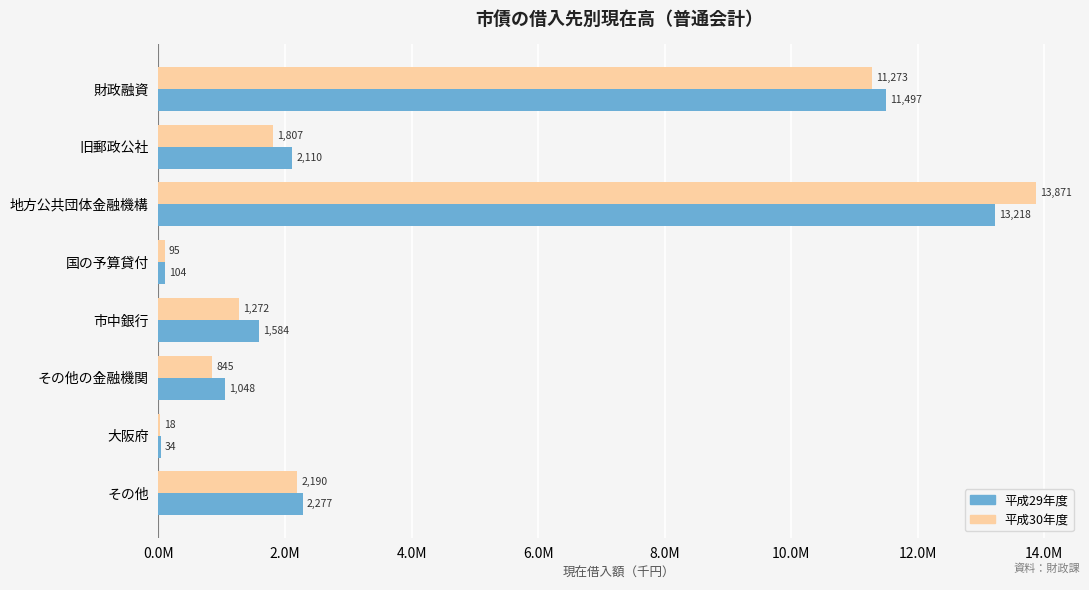

What position from the right is その他の金融機関?

3